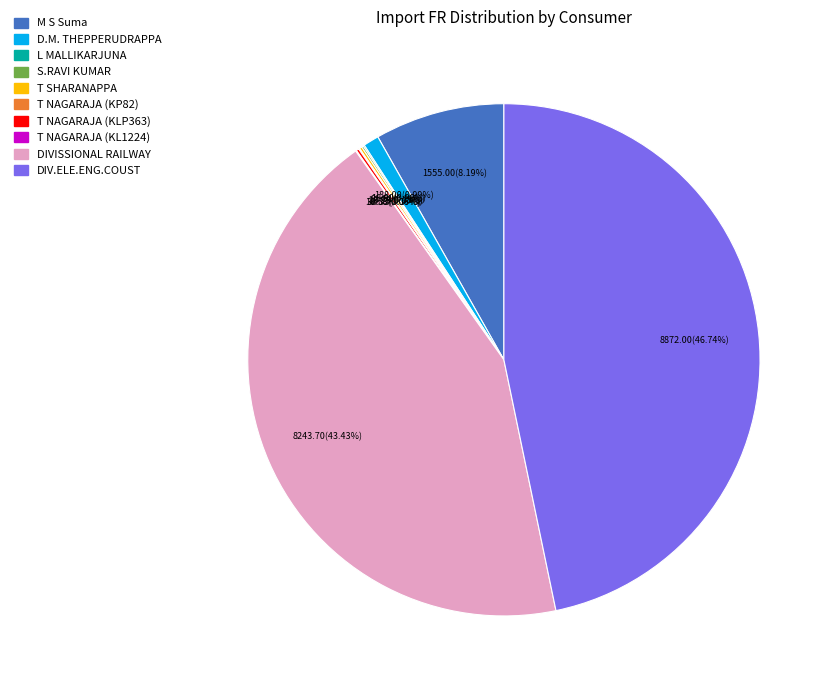

Do M S Suma and D.M. THEPPERUDRAPPA together represent more than half of the pie?

No